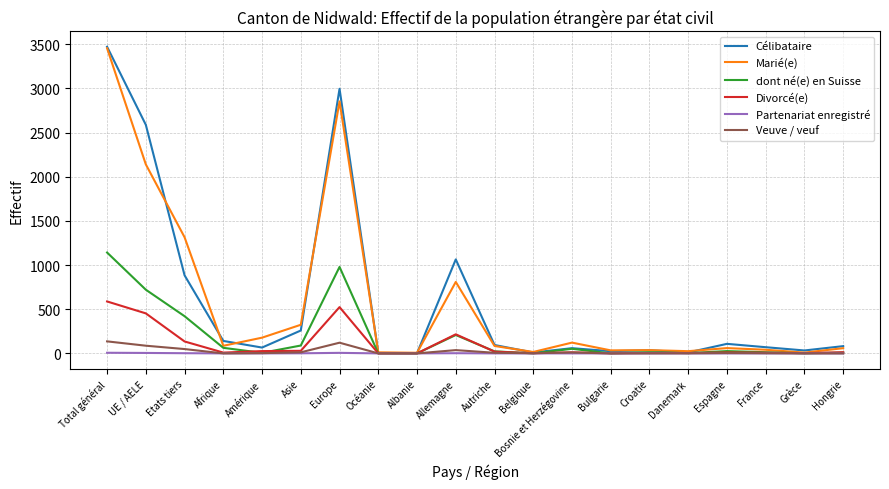

At which category is the sum across all series the highest?

Total général